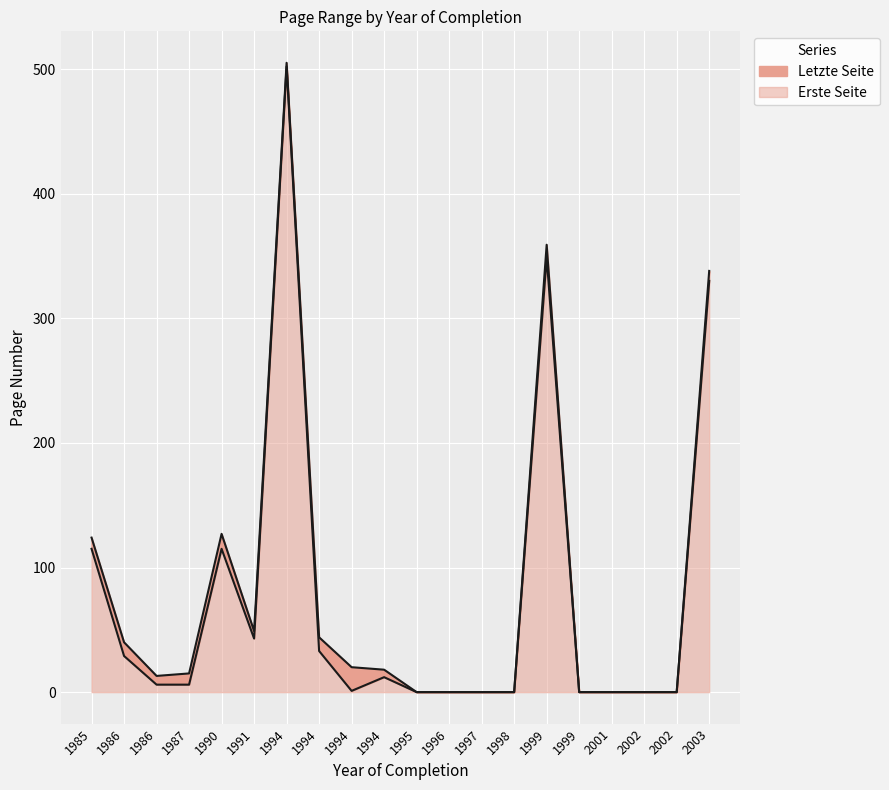

Between 1986 and 1994, which series saw the biggest shift?

Letzte Seite